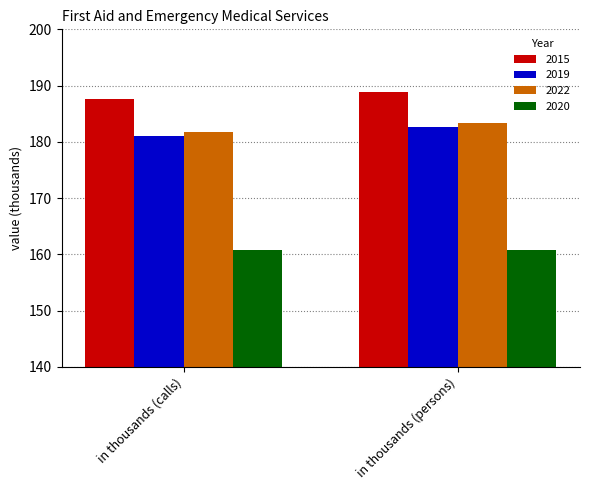

What is the spread (max minus min) of values at in thousands (calls)?

26.9